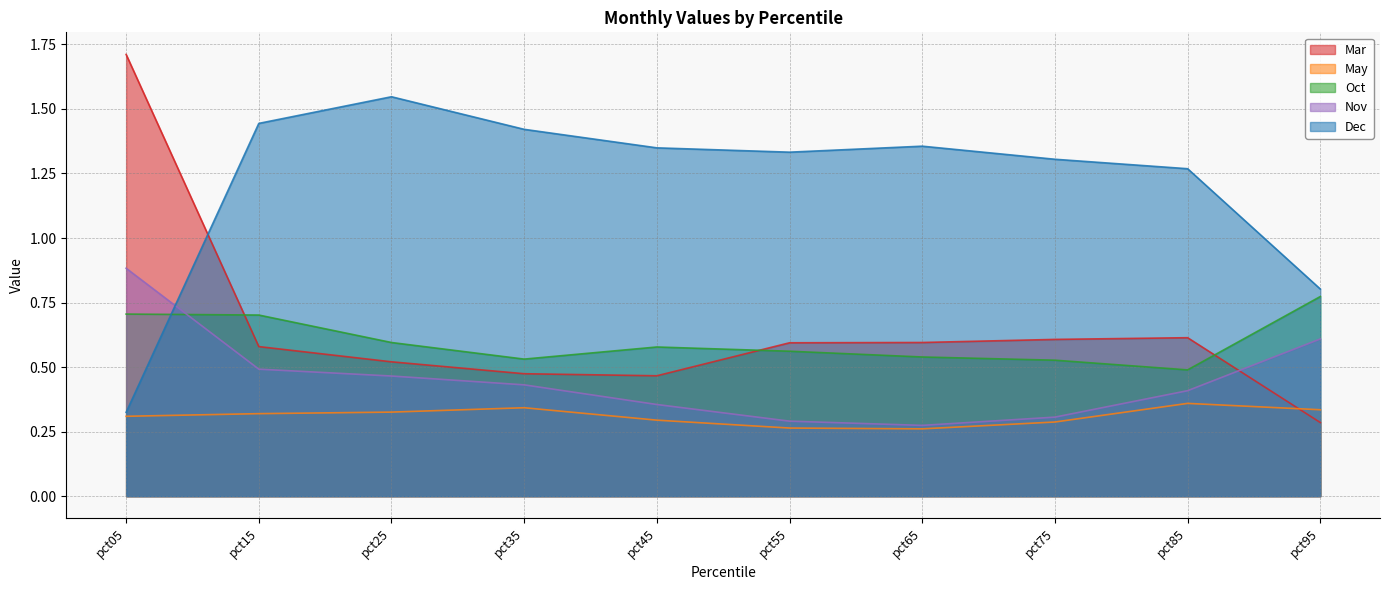

Count the number of data series in this chart.

5